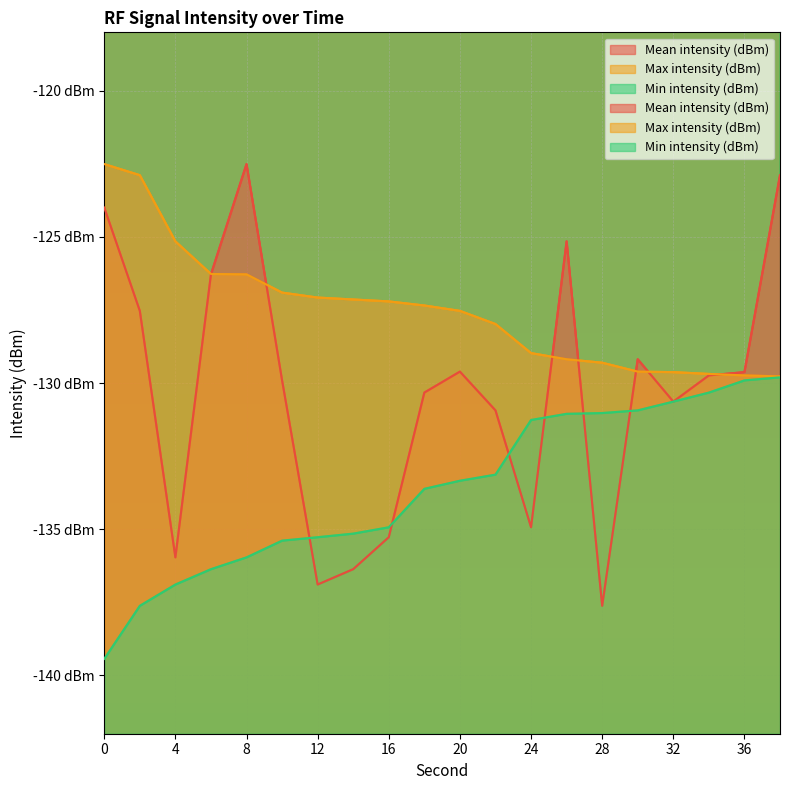

What is the difference between the highest and lowest values at 2?

14.7